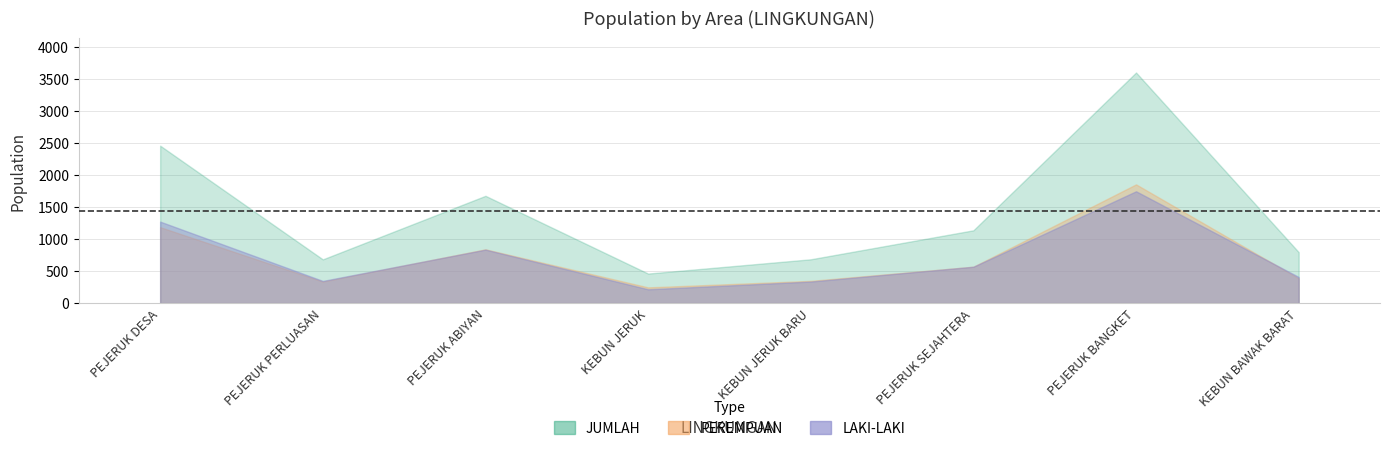

How many intersections are there between LAKI-LAKI and PEREMPUAN?

2